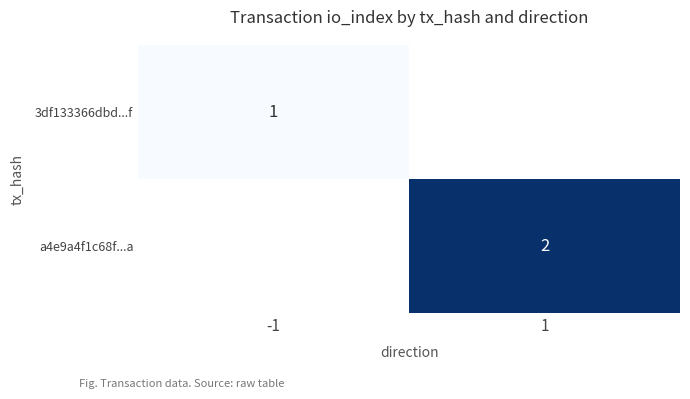

True or false: a4e9a4f1c68f...a has a value of 2 at 1.

True